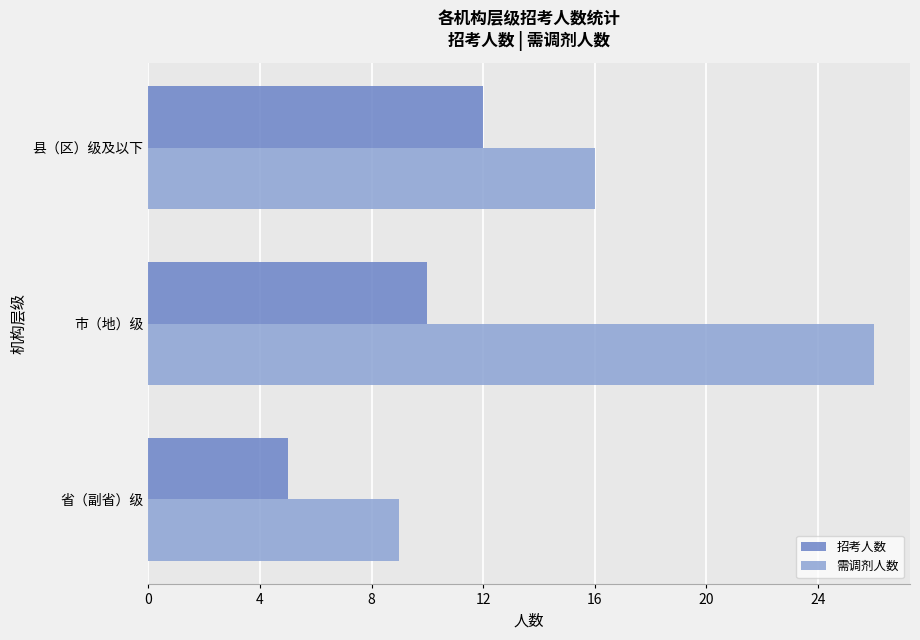

What is the minimum value shown in the chart?

5